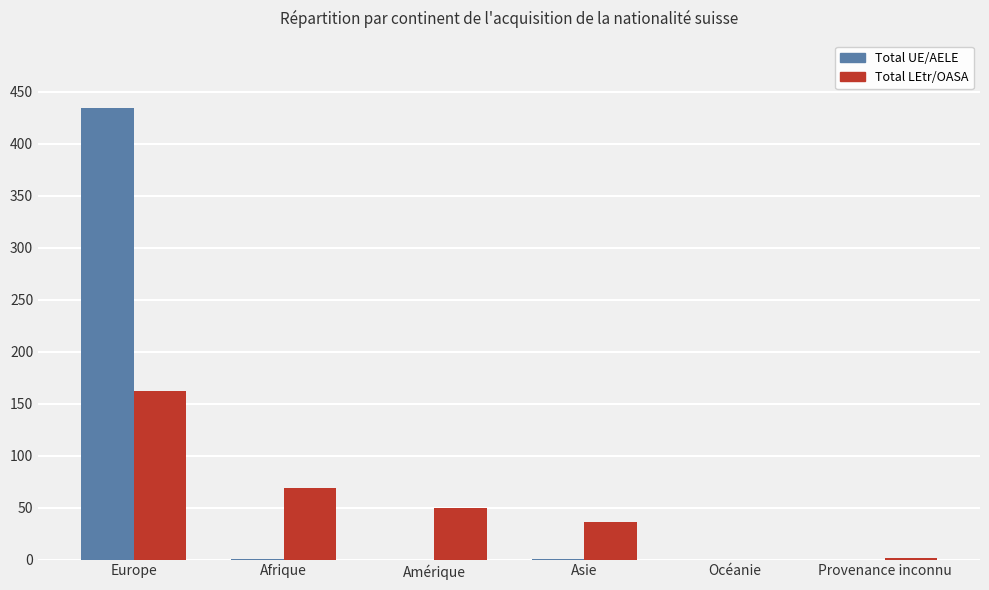

What is the maximum value for Total LEtr/OASA?

162